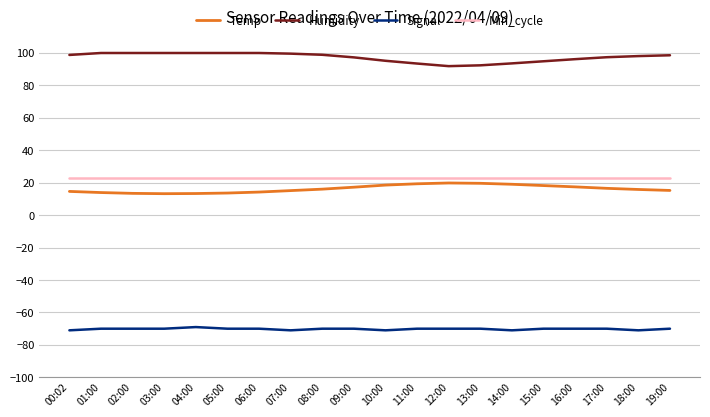

In Temp, how many points are lower than both neighbors (excluding endpoints)?

1